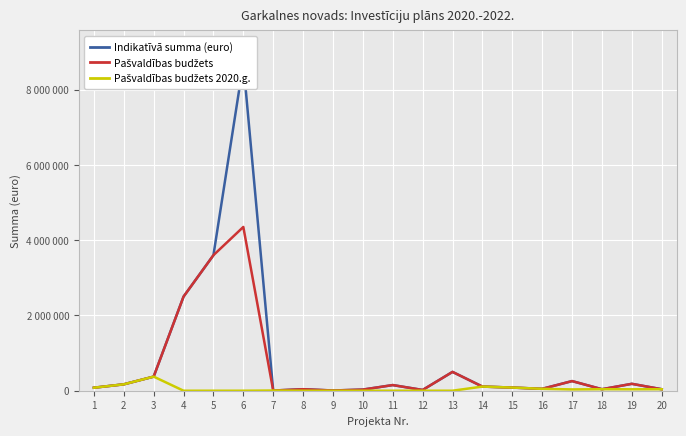

At 4, list the series in order from smallest to largest.

Pašvaldības budžets 2020.g., Indikatīvā summa (euro), Pašvaldības budžets